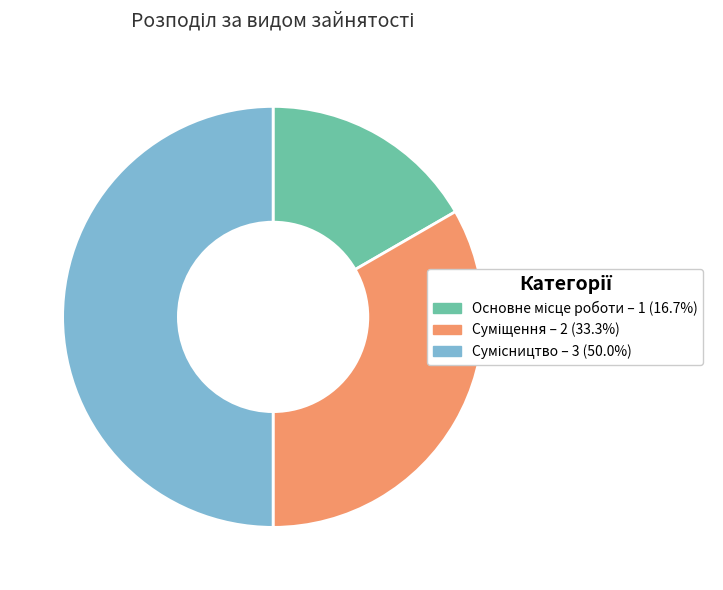

Is there a majority slice in this chart?

No